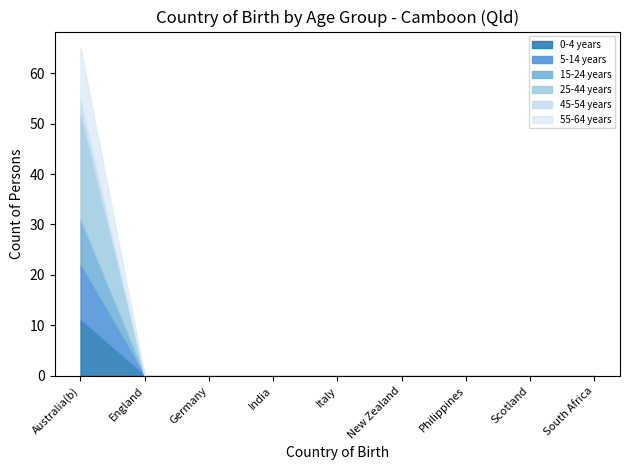

Which category has the lowest value in the 55-64 years series?

England